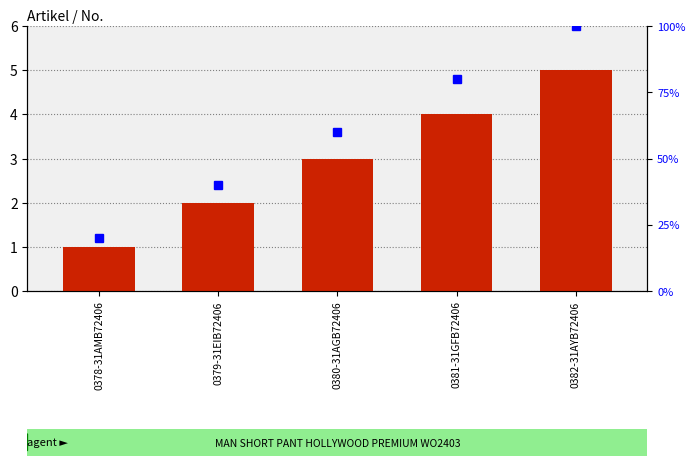

Reading left to right, extract all data points from this chart.

No.: 0378-31AMB72406=1	0379-31EIB72406=2	0380-31AGB72406=3	0381-31GFB72406=4	0382-31AYB72406=5
percentile rank within the sample: 0378-31AMB72406=20	0379-31EIB72406=40	0380-31AGB72406=60	0381-31GFB72406=80	0382-31AYB72406=100